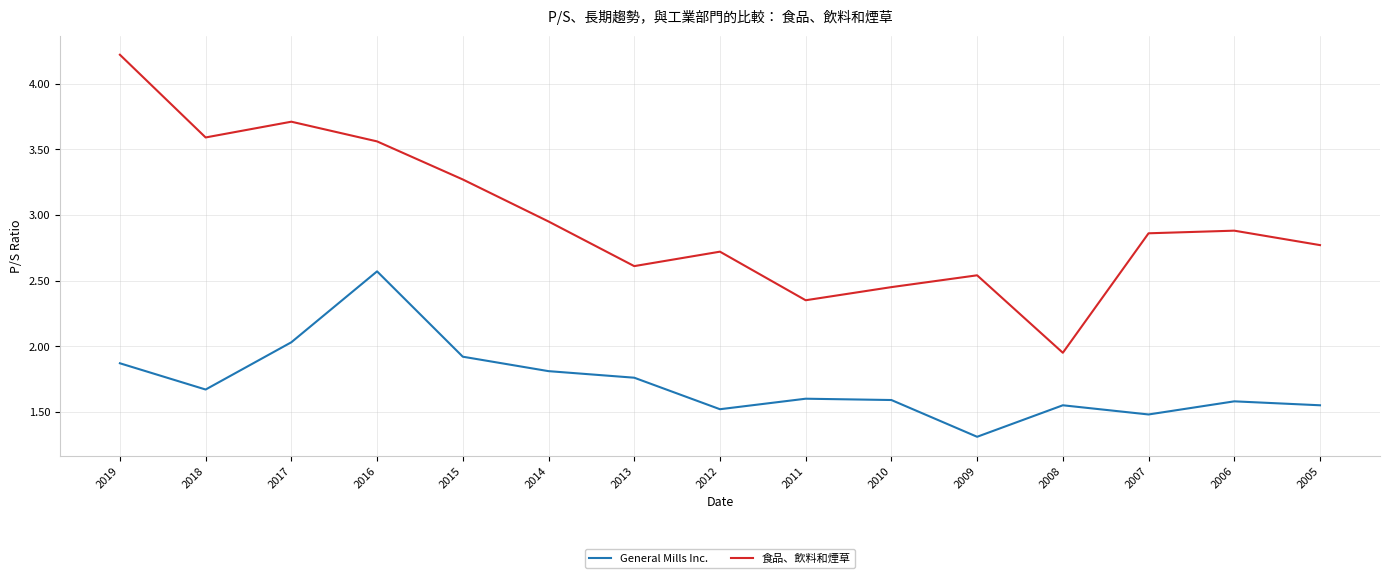

What is the difference between the General Mills Inc. values at 2017 and 2005?

0.5